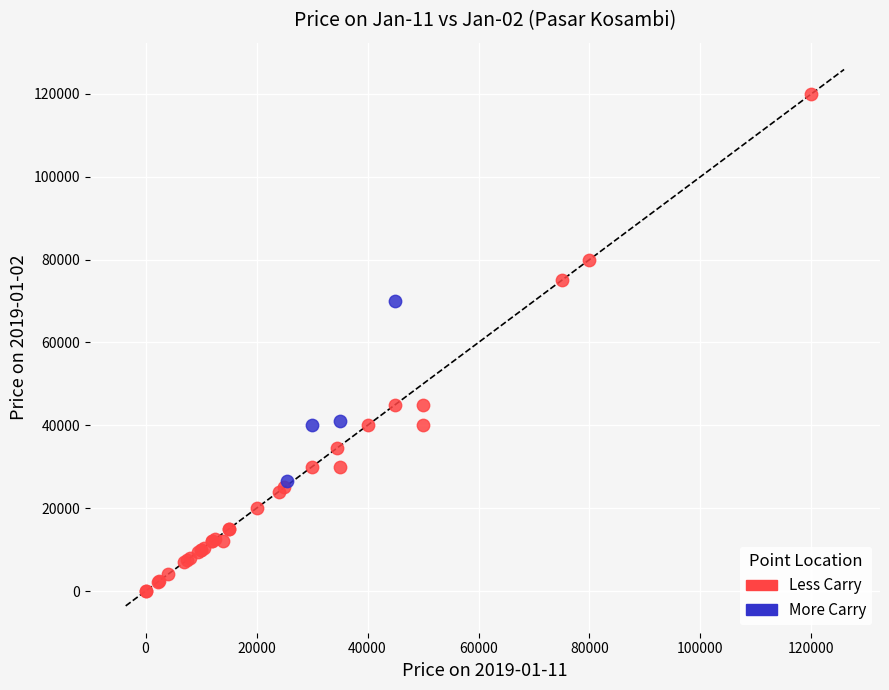

Which series contains the lowest Y value?

Less Carry